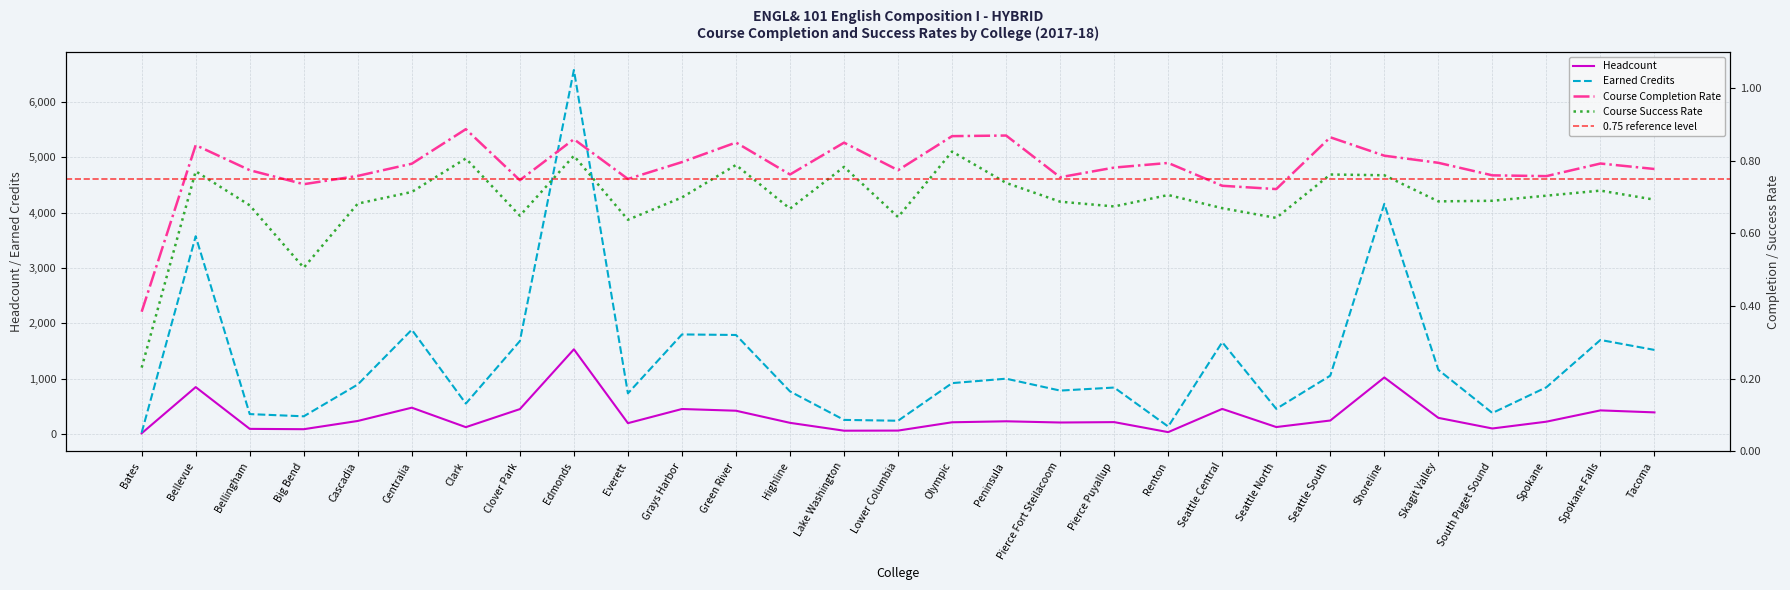

Which series has the largest total across all categories?

Earned Credits